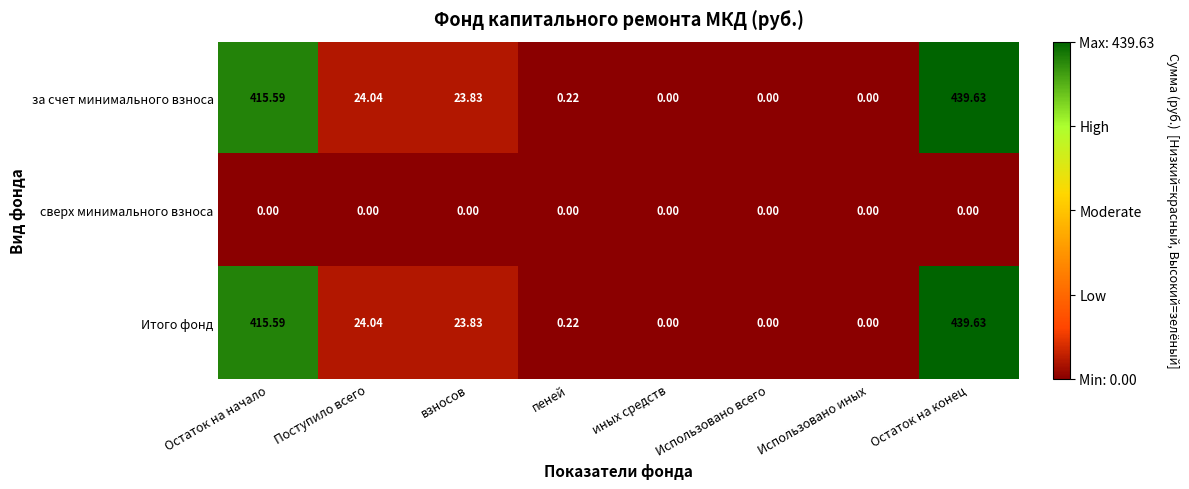

Which category has the highest value in the Итого фонд series?

Остаток на конец